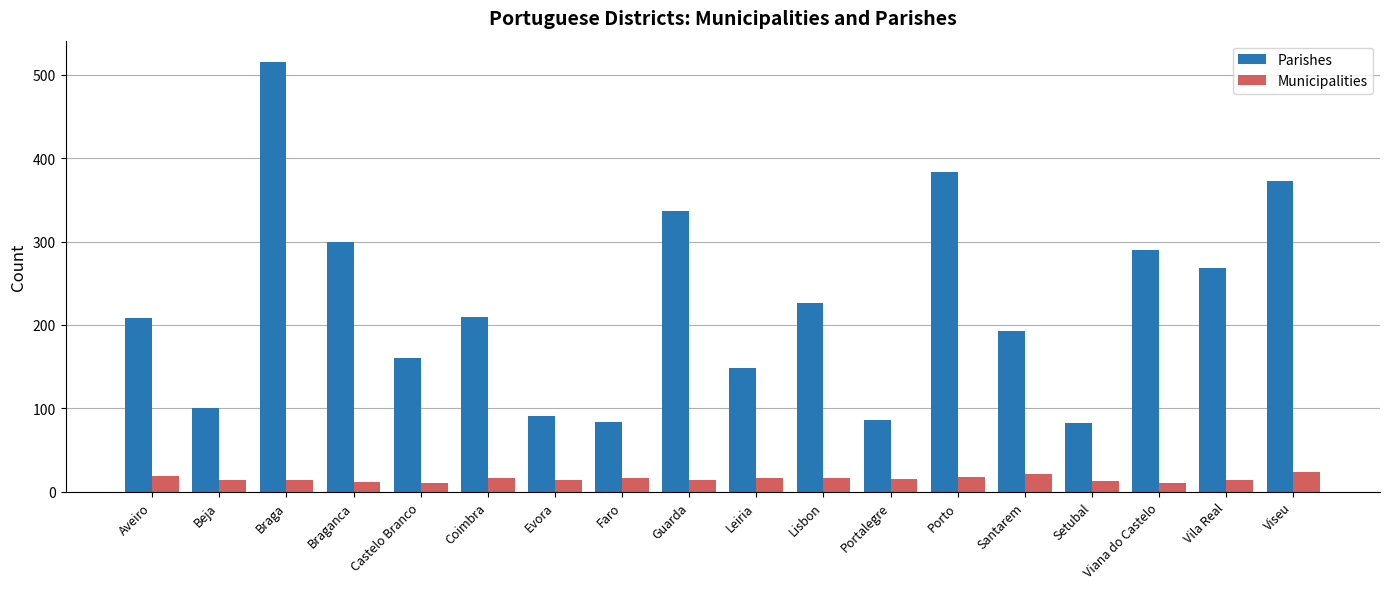

What is the average value of the Municipalities series?

15